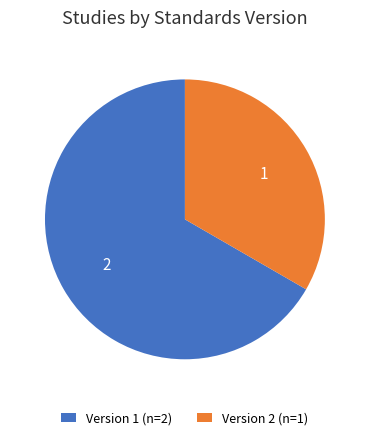

What is the smallest slice in the pie chart?

Version 2 (n=1)